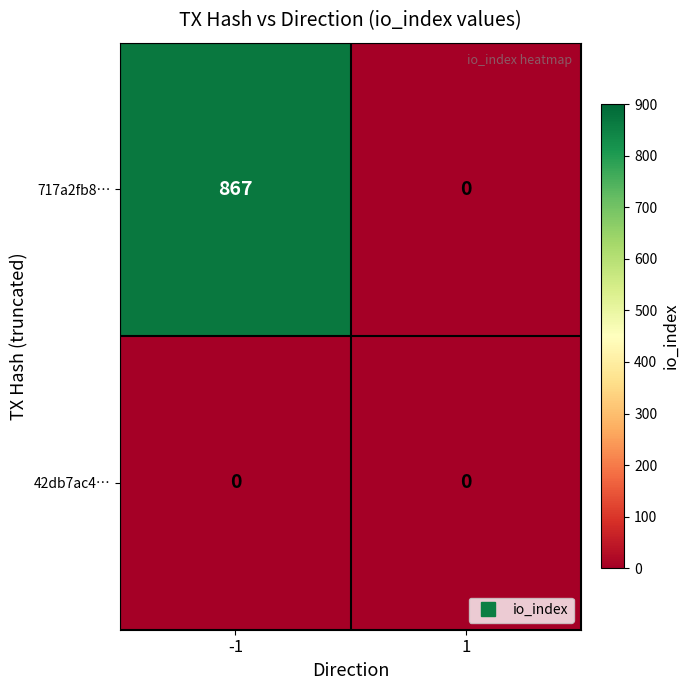

List the series in order of their overall mean, lowest first.

42db7ac4…, 717a2fb8…